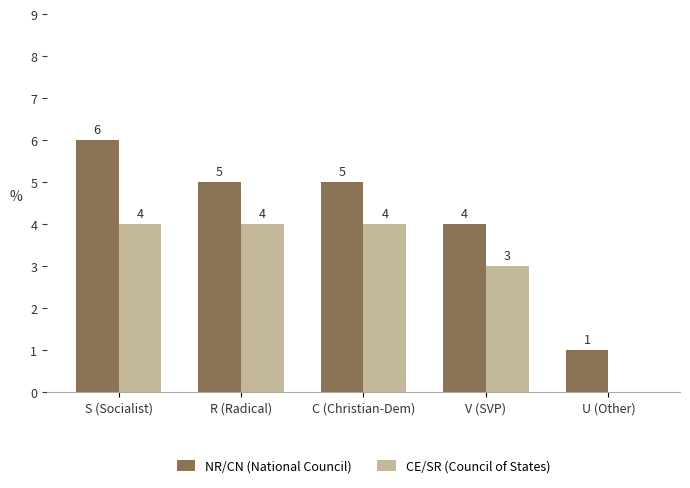

The value of NR/CN (National Council) at U (Other) is 1. True or false?

True